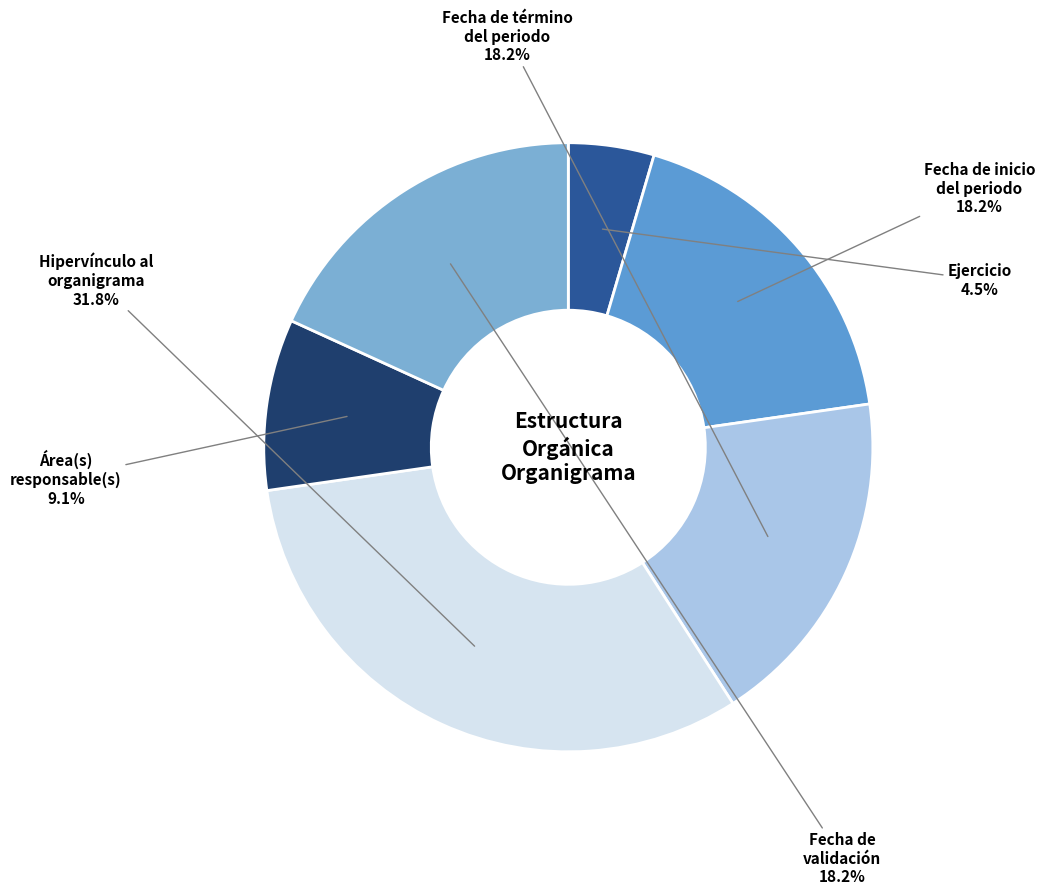

How many slices are in this pie chart?

6